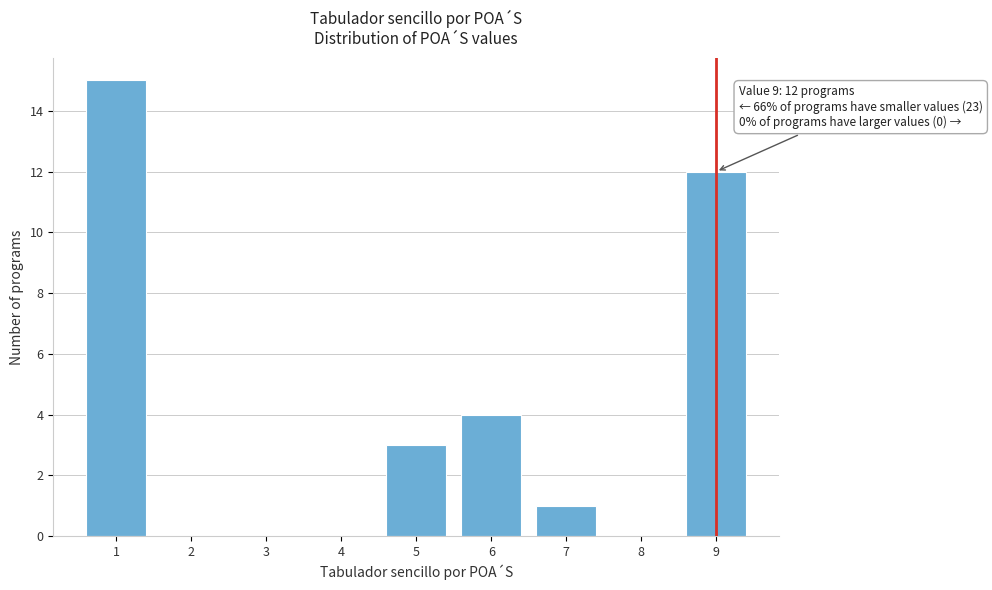

Over which range of the x-axis is the bar tallest?

0.5 to 1.5